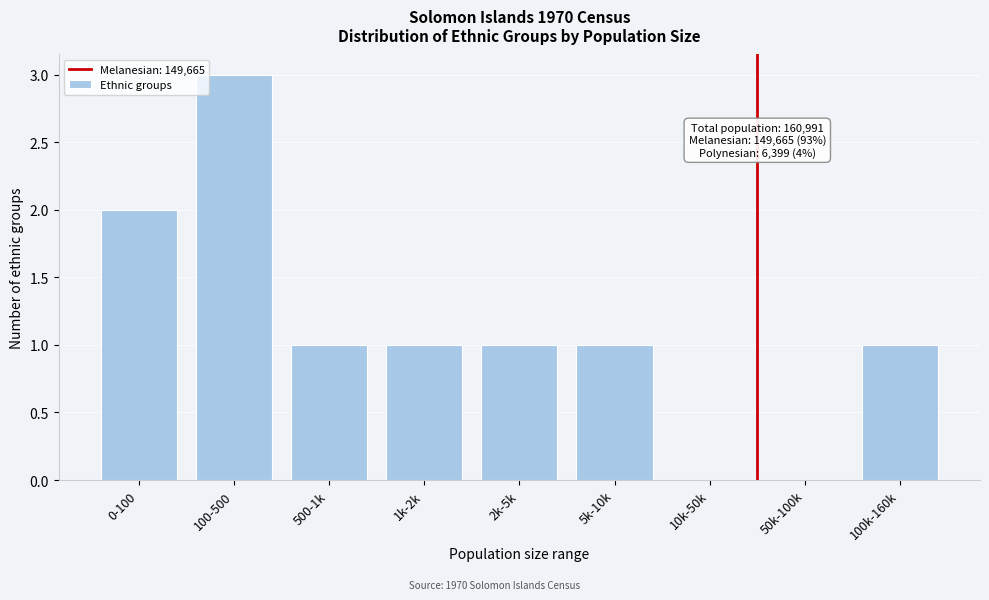

Reading right to left, list all the values displayed in this chart.

100k-160k=1	50k-100k=0	10k-50k=0	5k-10k=1	2k-5k=1	1k-2k=1	500-1k=1	100-500=3	0-100=2